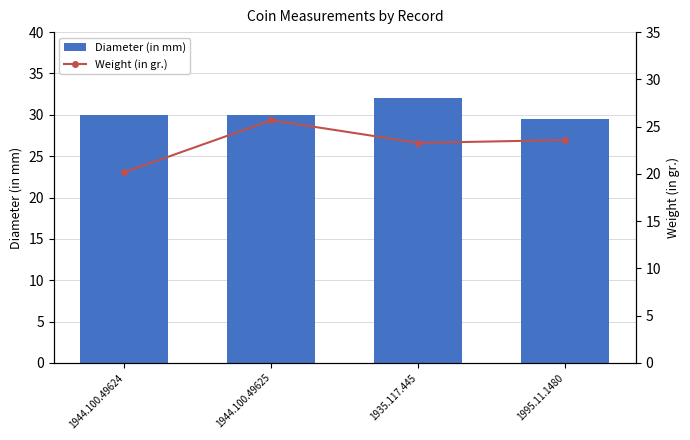

Reading left to right, what are all the values shown in this chart?

Diameter (in mm): 1944.100.49624=30.0	1944.100.49625=30.0	1935.117.445=32.0	1995.11.1480=29.5
Weight (in gr.): 1944.100.49624=20.2	1944.100.49625=25.7	1935.117.445=23.3	1995.11.1480=23.6